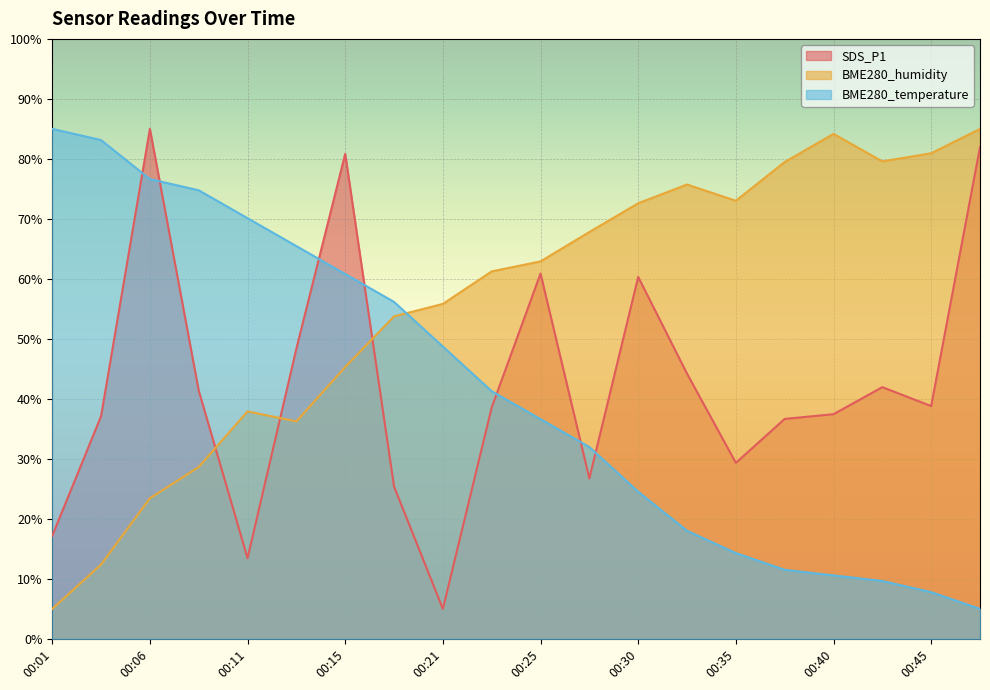

What is the average value of the BME280_humidity series?

56.1